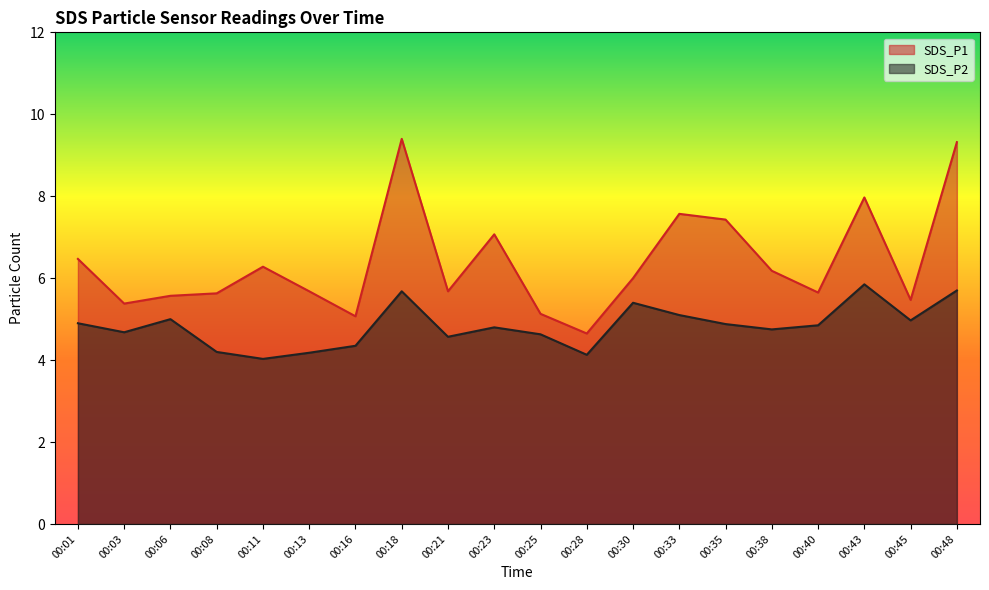

What is the value of the SDS_P1 point at the 18th from the left?

8.0